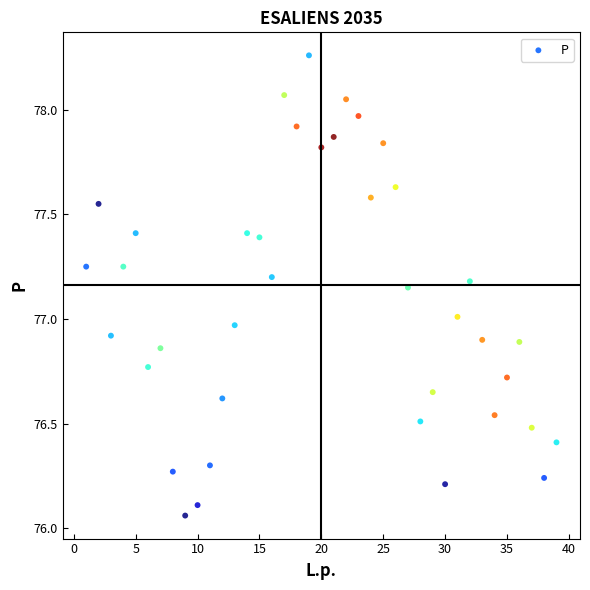

What is the range of X values (max minus min)?

38.0